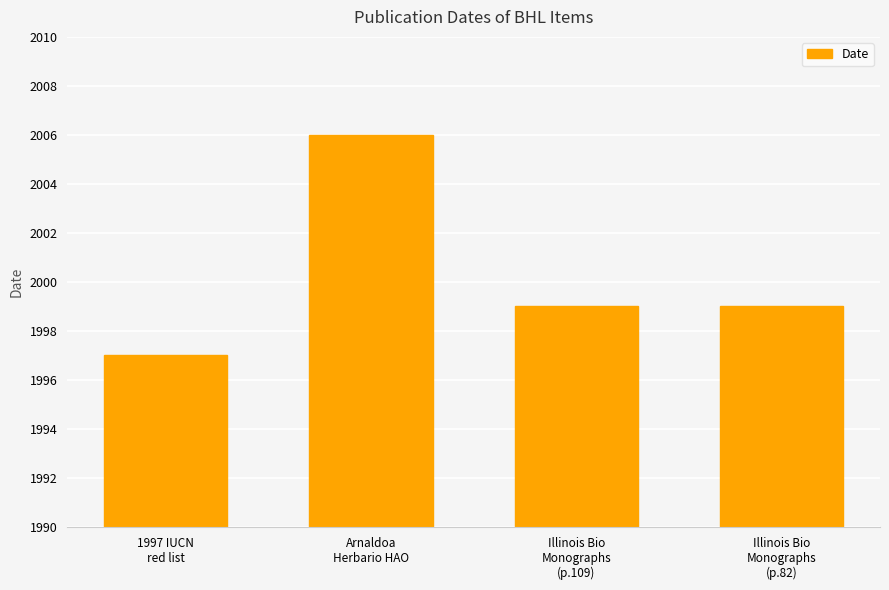

Count the values in the range 1999 to 2006.

3